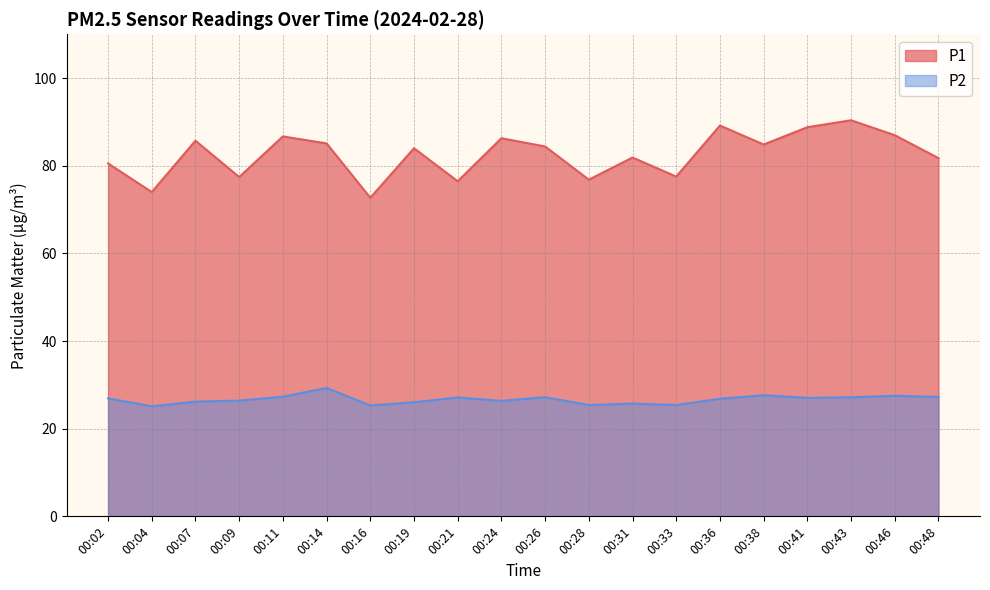

How many data points in P1 are above 84?

10